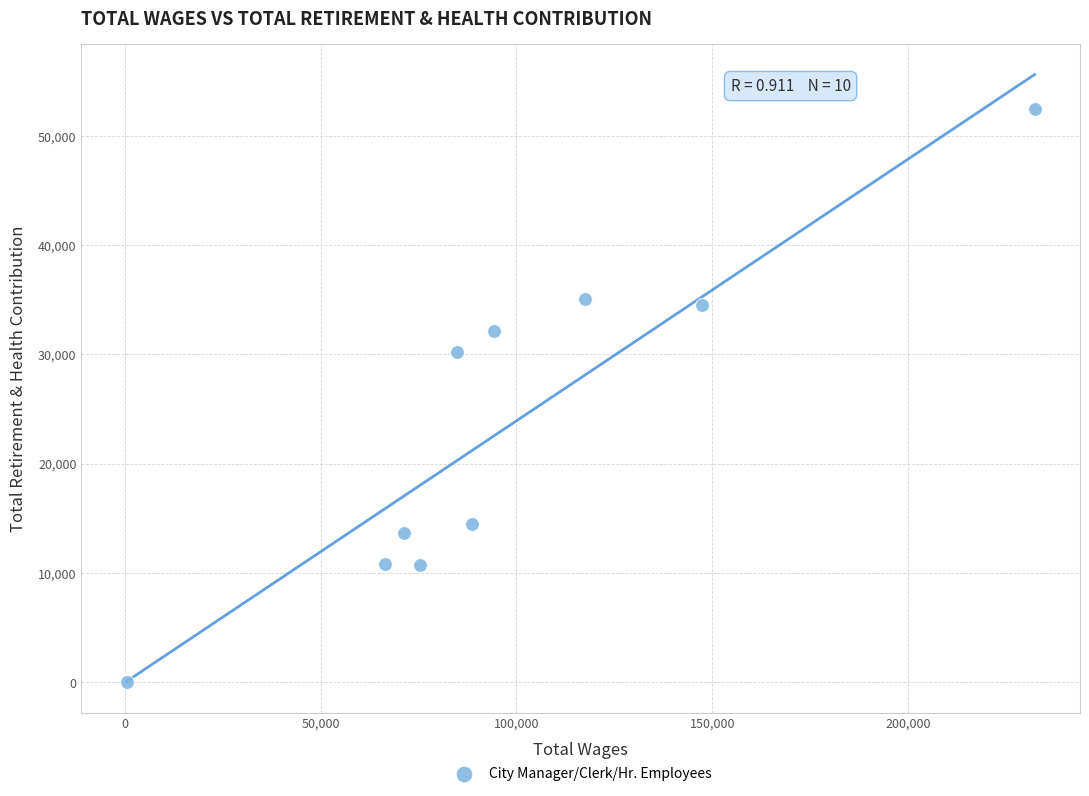

What Y value in the scatter plot is closest to 26230?

30266